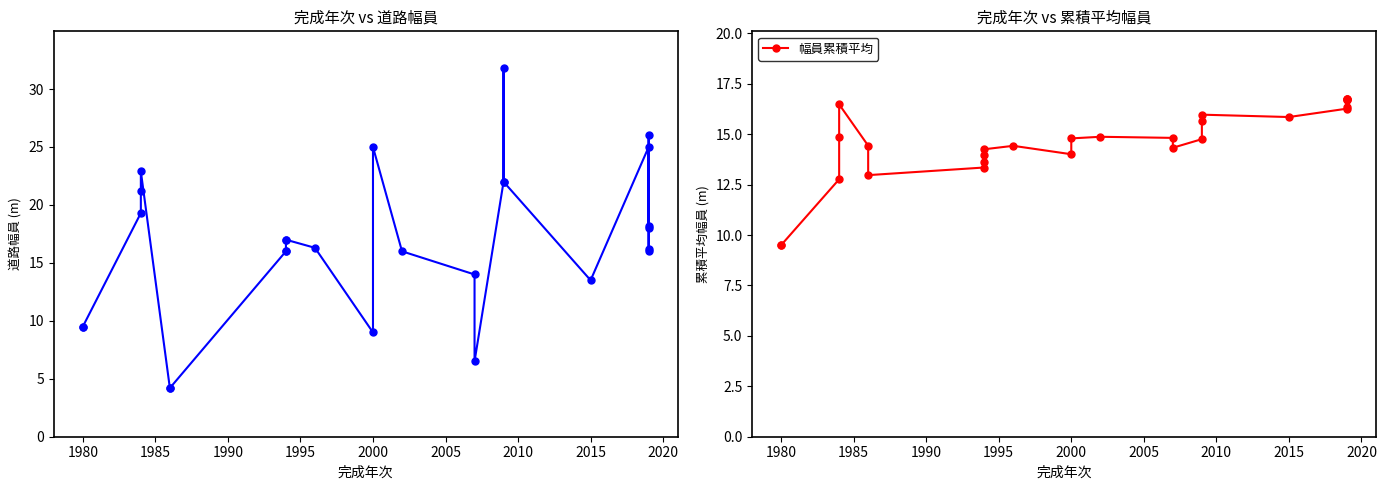

What is the difference between the maximum and second lowest values in the 道路幅員 series?

27.6